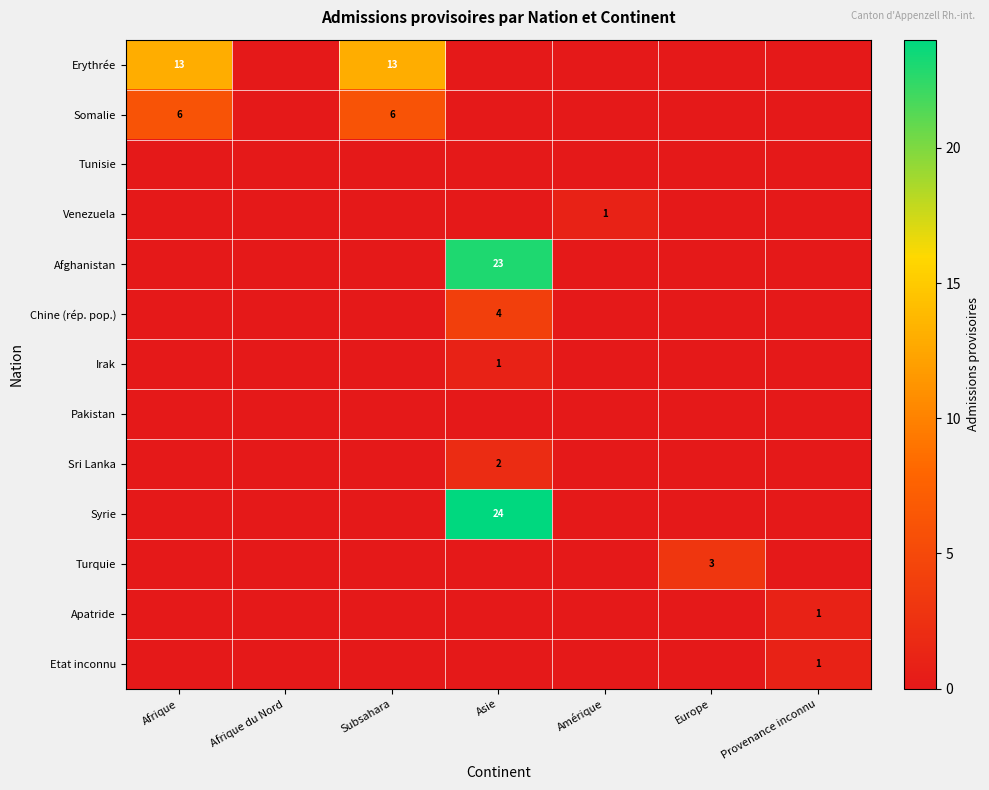

The Somalie series shows 1 at Subsahara. True or false?

False